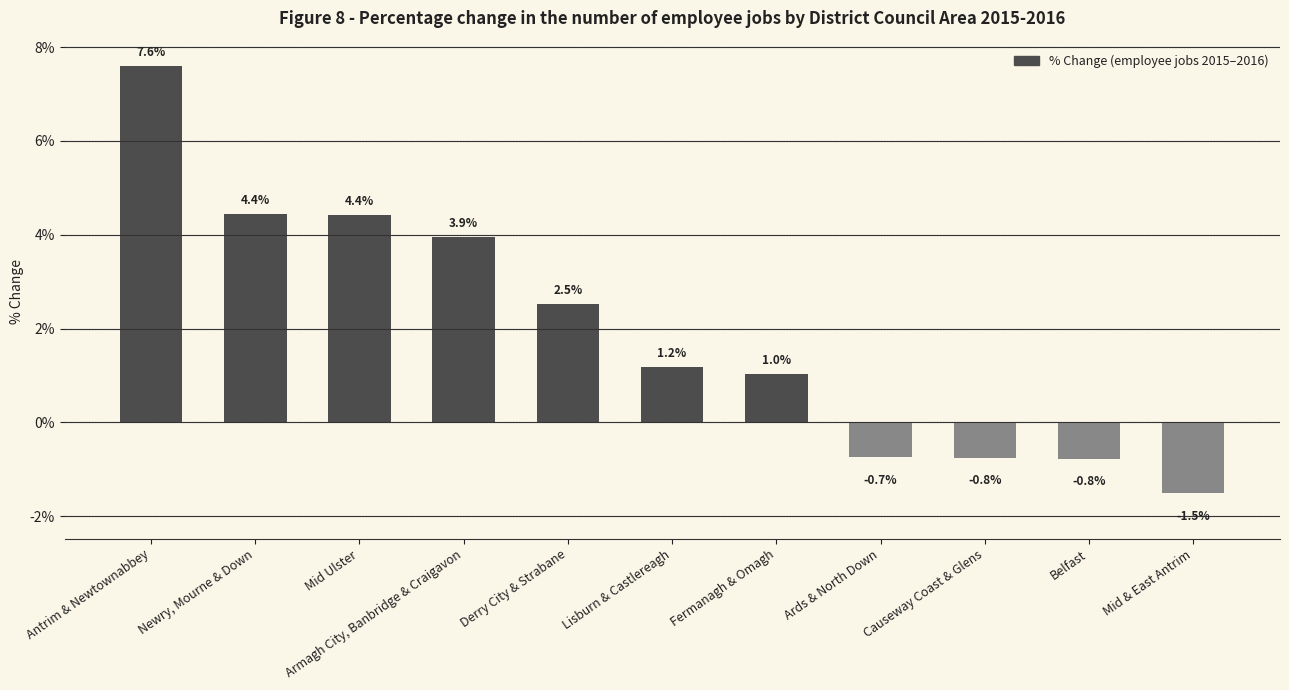

What is the maximum value shown in the chart?

7.6